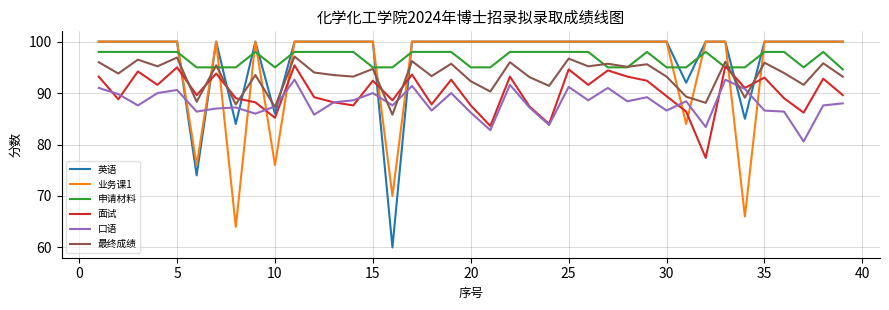

Which series has the widest spread of values?

英语